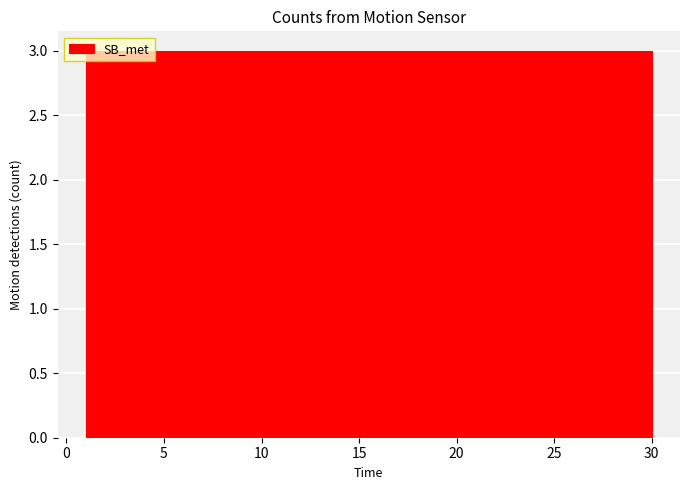

Reading left to right, list every bar in this chart as the range it spans on the x-axis followed by its height. Neither the bar edges nor the heights are printed on the chart, so give them approximately, as read against the axes.

1.0 to 3.9: 3
3.9 to 6.8: 3
6.8 to 9.7: 3
9.7 to 12.6: 3
12.6 to 15.5: 3
15.5 to 18.4: 3
18.4 to 21.3: 3
21.3 to 24.2: 3
24.2 to 27.1: 3
27.1 to 30.0: 3